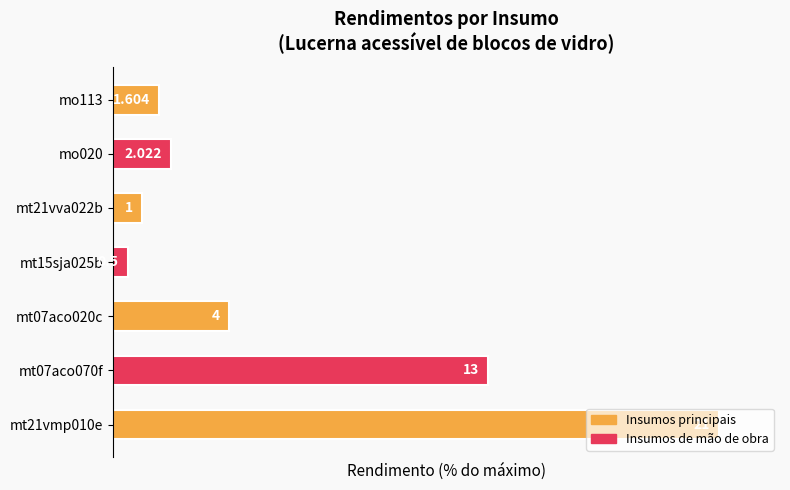

Are the bars horizontal?

Yes